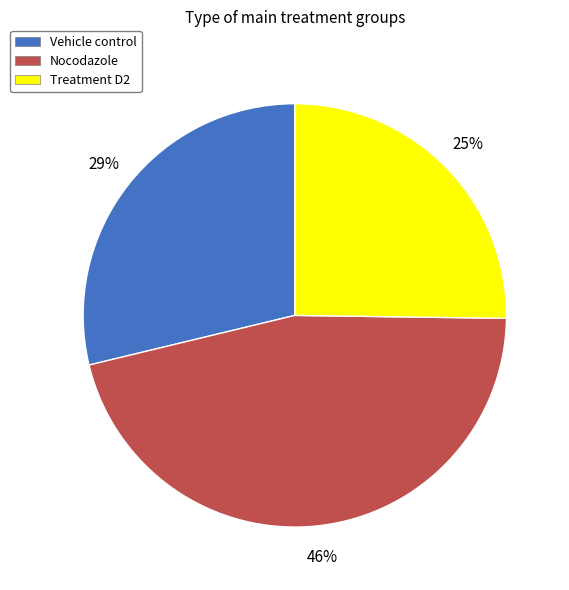

Which category has the smallest portion of the pie?

Treatment D2